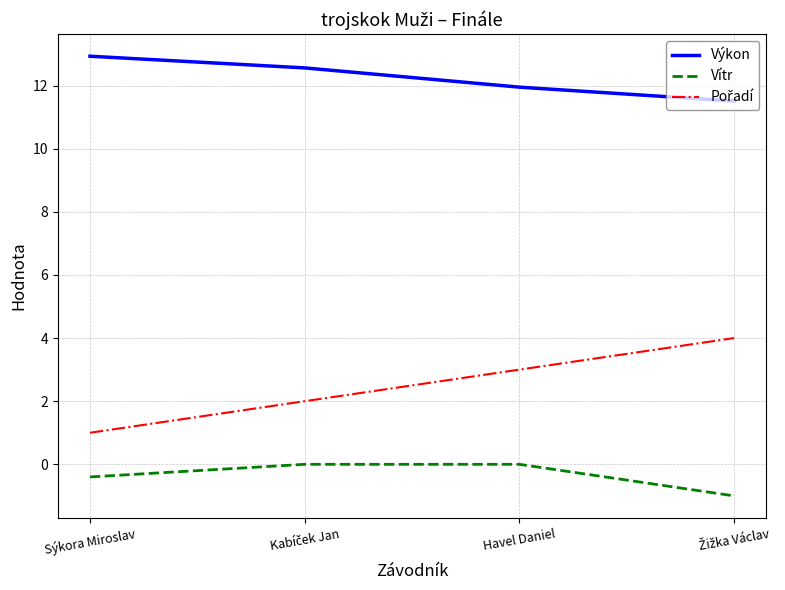

At how many categories does at least one series exceed 5?

4